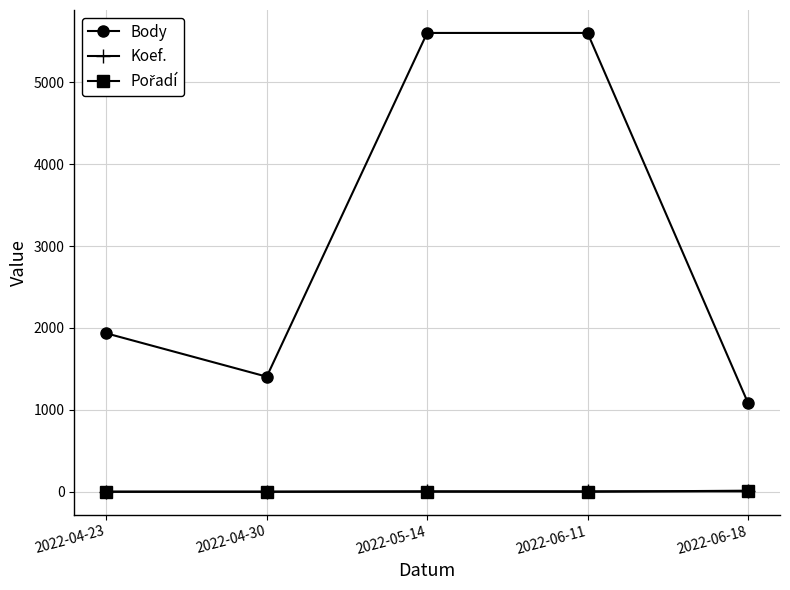

What is the label of the 1st point from the right?

2022-06-18